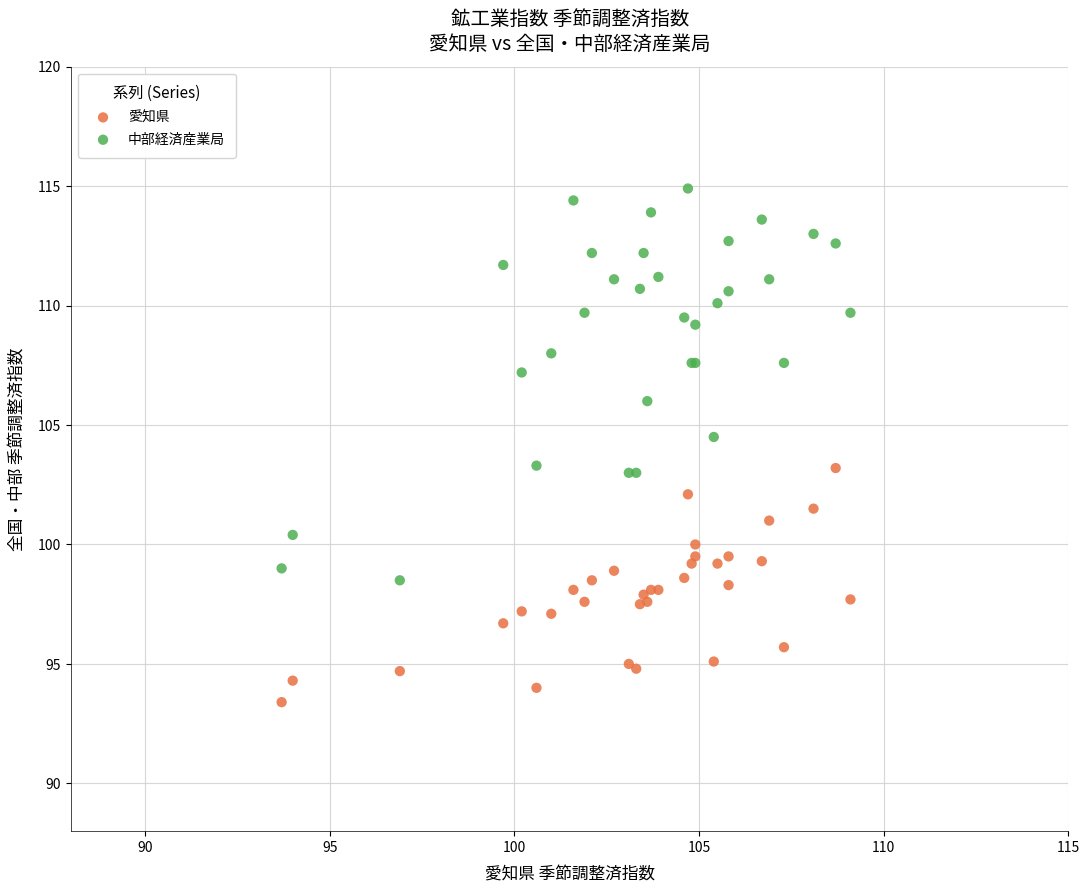

Which series has the largest Y range (max minus min)?

中部経済産業局